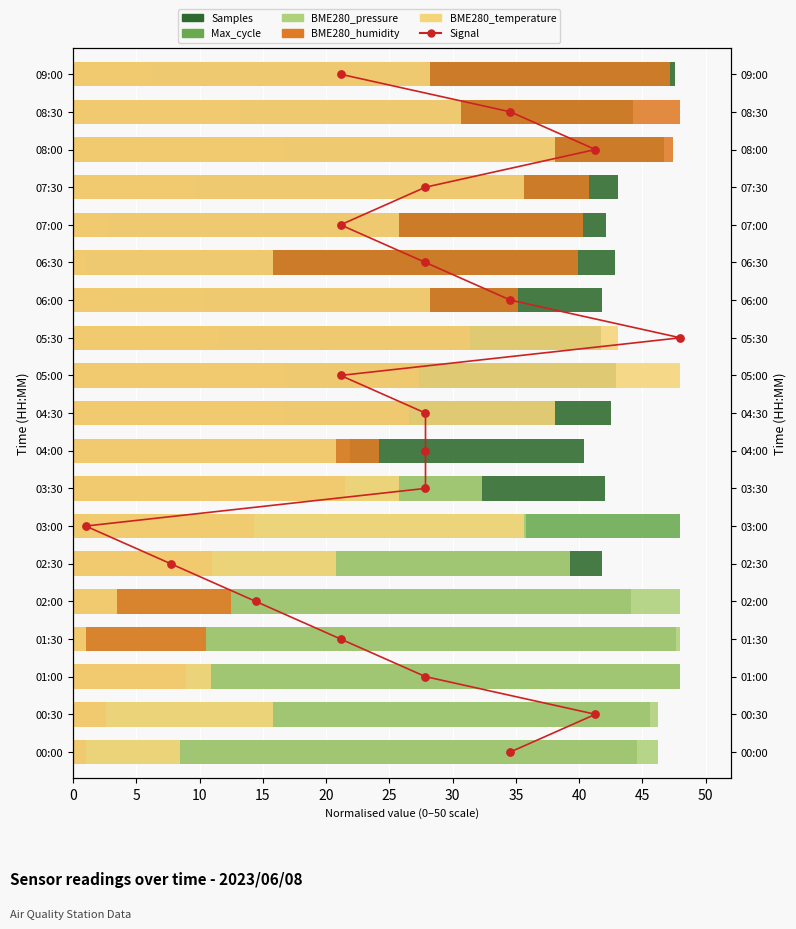

Which series contains the highest Y value?

Samples